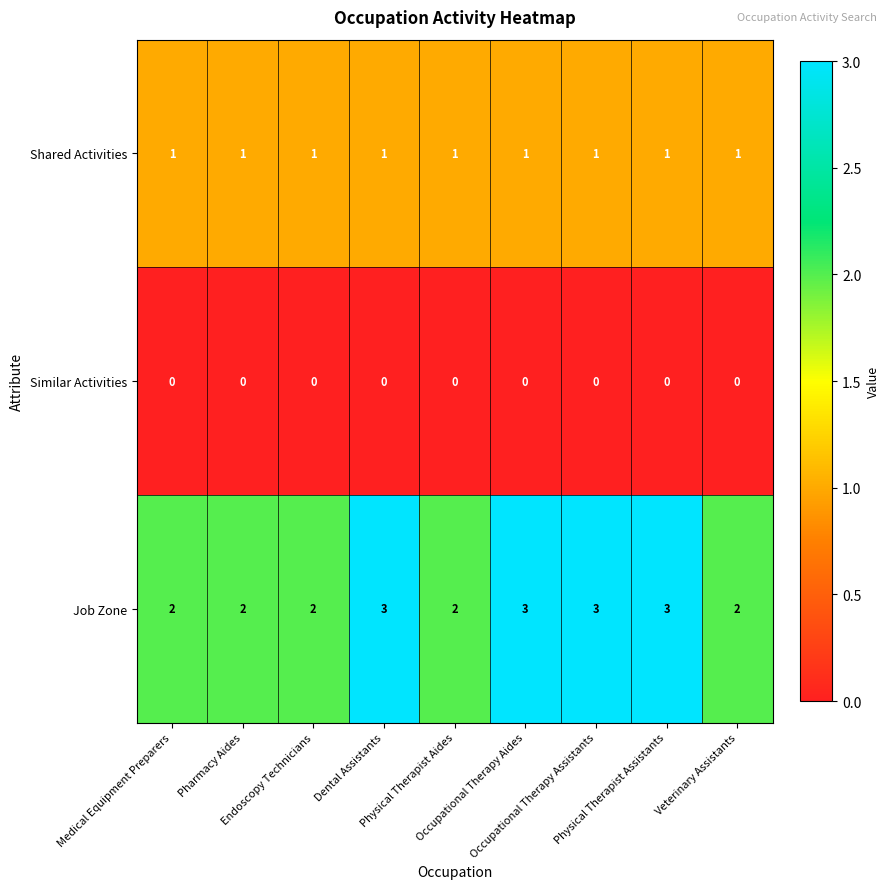

How many data points does each series have?

9